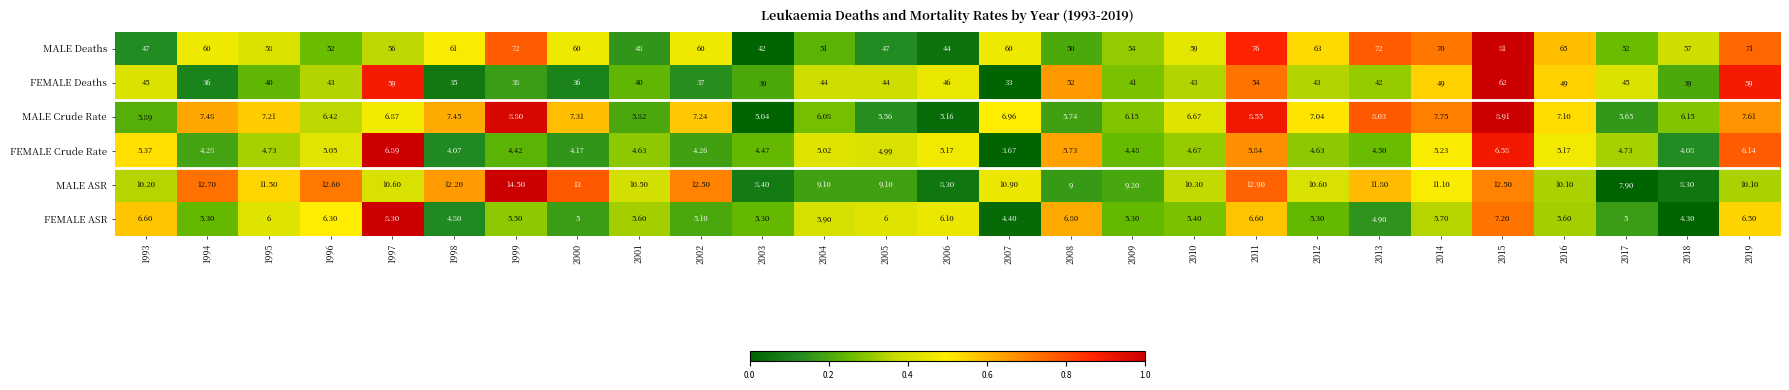

Which series has the largest range (max minus min)?

MALE Deaths